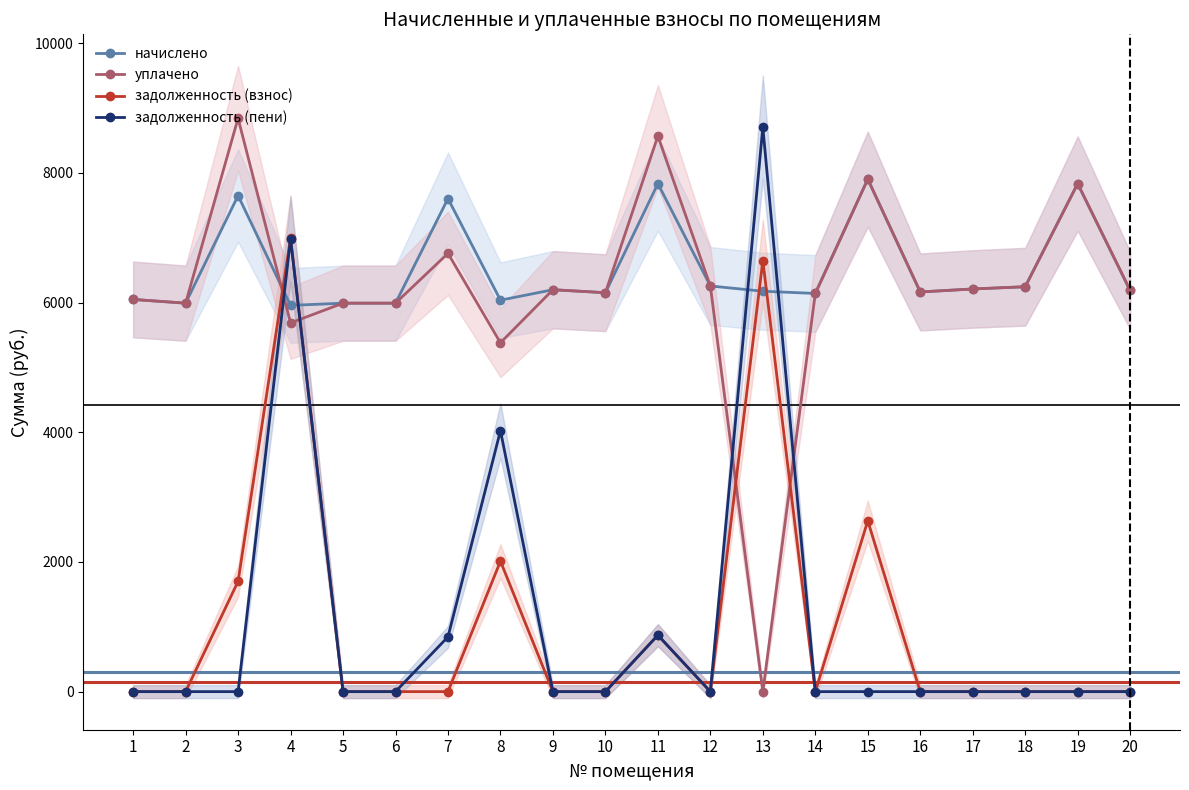

At how many categories does at least one series exceed 8084?

3